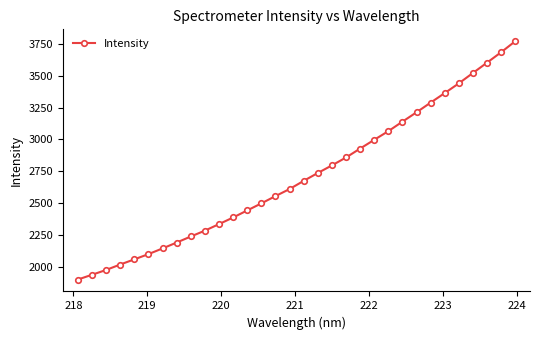

What is the value of the 14th point from the left?

2496.6